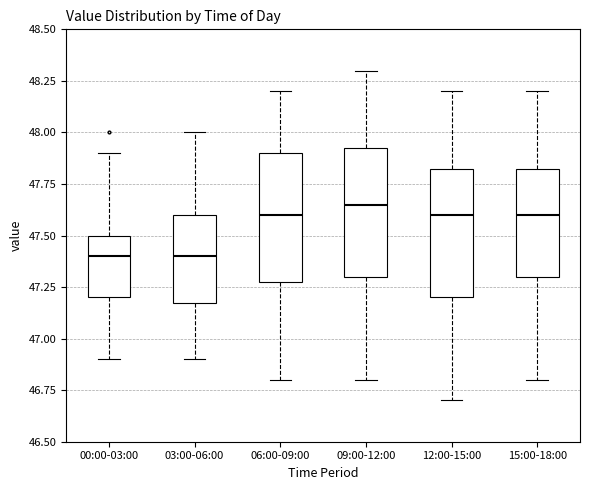

Reading left to right, transcribe this box plot: for each box, give where its median line is, the range the box spans, and where its two whiskers end, as read against the y-axis. The values are not printed on the chart, so give them approximately, as read against the axis.

00:00-03:00: median 47.40, box 47.20 to 47.50, whiskers 46.90 to 47.90
03:00-06:00: median 47.40, box 47.20 to 47.60, whiskers 46.90 to 48.00
06:00-09:00: median 47.60, box 47.30 to 47.90, whiskers 46.80 to 48.20
09:00-12:00: median 47.65, box 47.30 to 47.95, whiskers 46.80 to 48.30
12:00-15:00: median 47.60, box 47.20 to 47.85, whiskers 46.70 to 48.20
15:00-18:00: median 47.60, box 47.30 to 47.85, whiskers 46.80 to 48.20